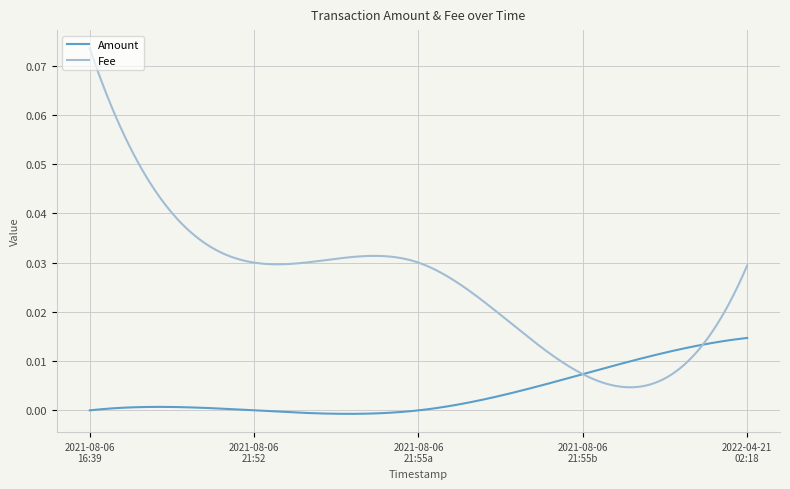

How many series are shown in this chart?

2